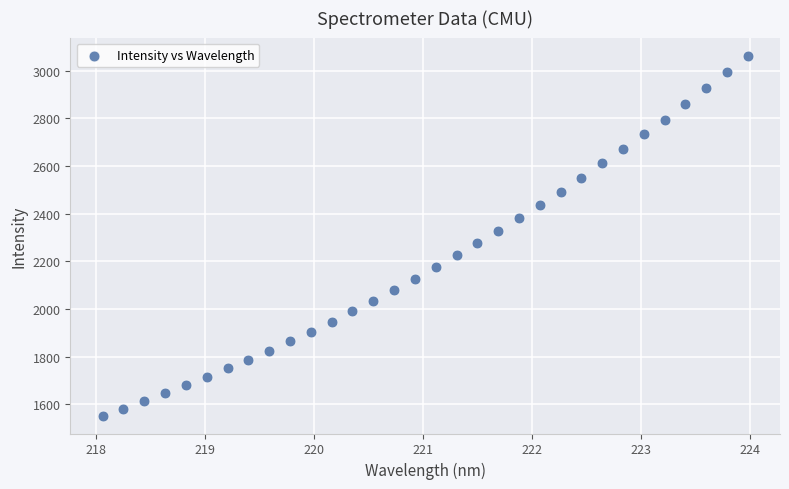

What is the range of Y values (max minus min)?

1509.7